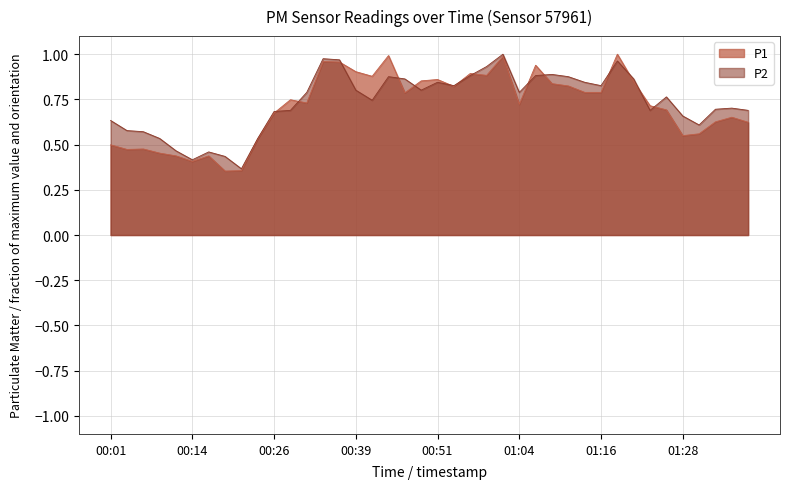

How many lines are shown in the chart?

2